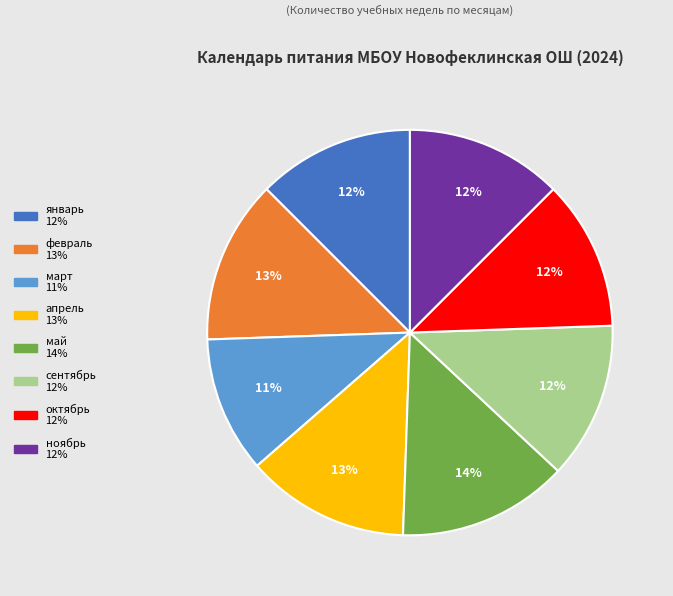

Is the sum of январь and май greater than half?

No